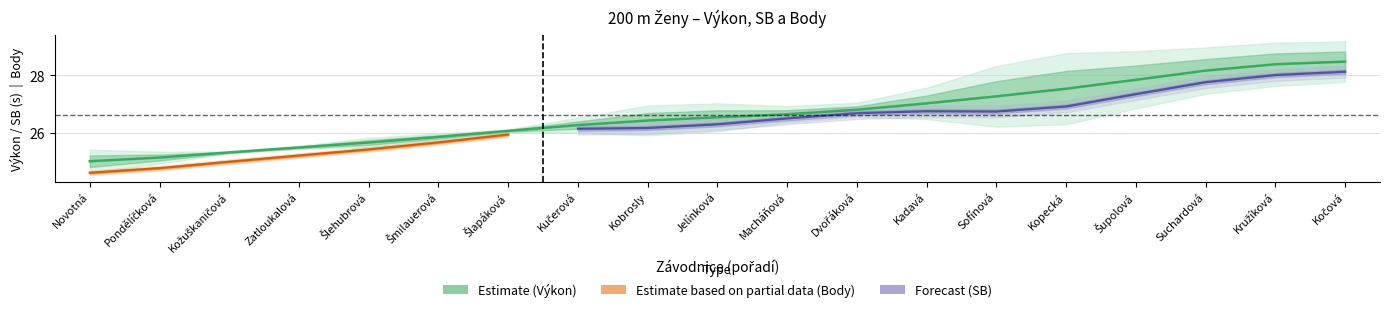

Read the Výkon value at Jelínková.

26.6